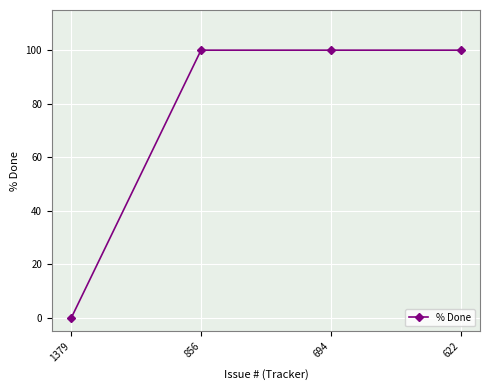

True or false: the data shows 33 at 694.

False